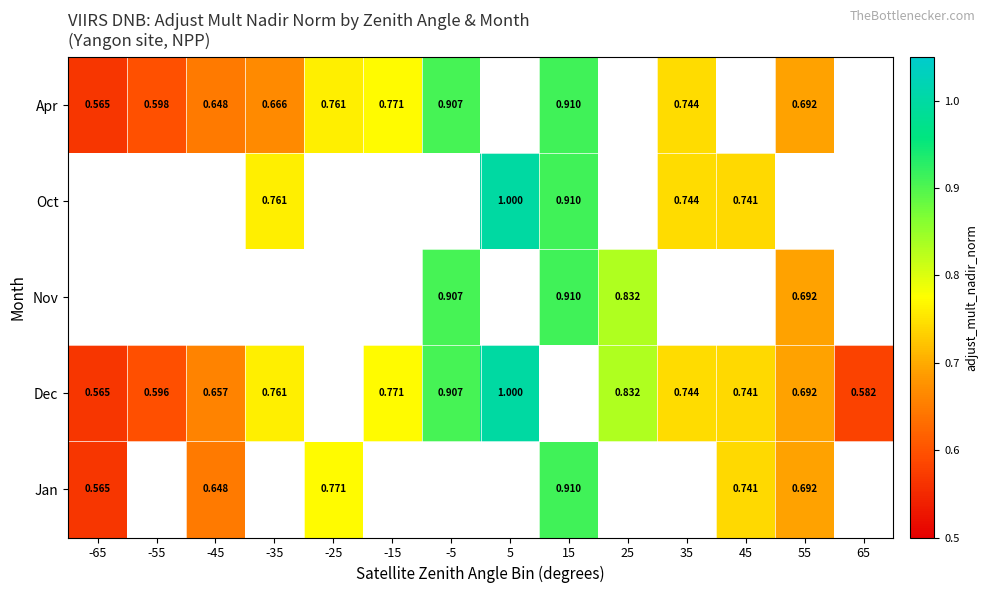

Is the value of Jan at 55 greater than the value of Apr at -5?

No